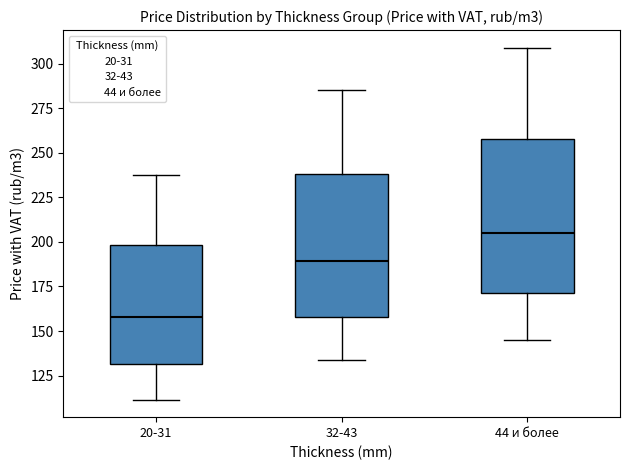

Reading left to right, transcribe this box plot: for each box, give where its median line is, the range the box spans, and where its two whiskers end, as read against the y-axis. The values are not printed on the chart, so give them approximately, as read against the axis.

20-31: median 160, box 130 to 200, whiskers 110 to 240
32-43: median 190, box 160 to 240, whiskers 135 to 285
44 и более: median 205, box 170 to 260, whiskers 145 to 310